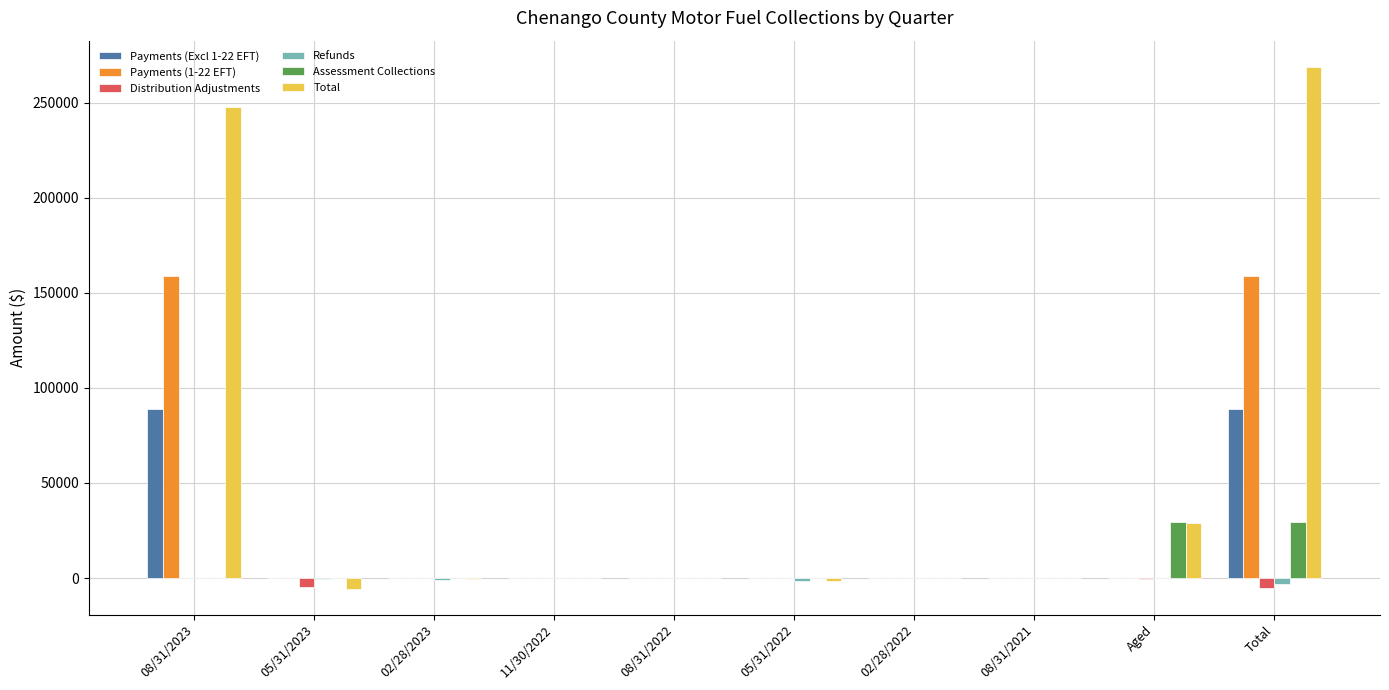

The Total series shows 471225.0 at Total. True or false?

False